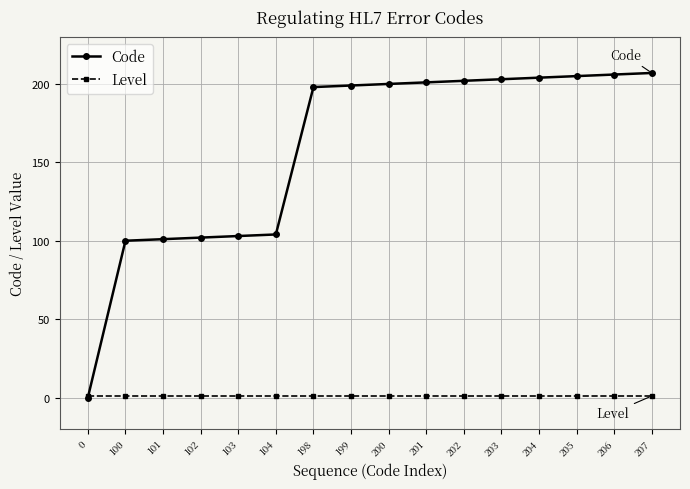

How many intersections are there between Code and Level?

1